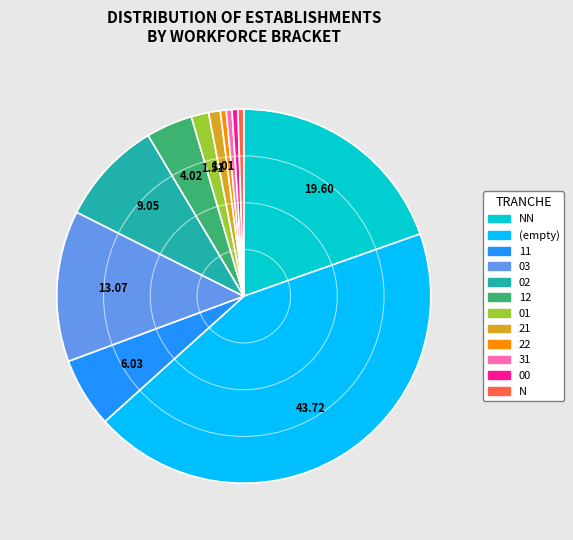

Is there a majority slice in this chart?

No